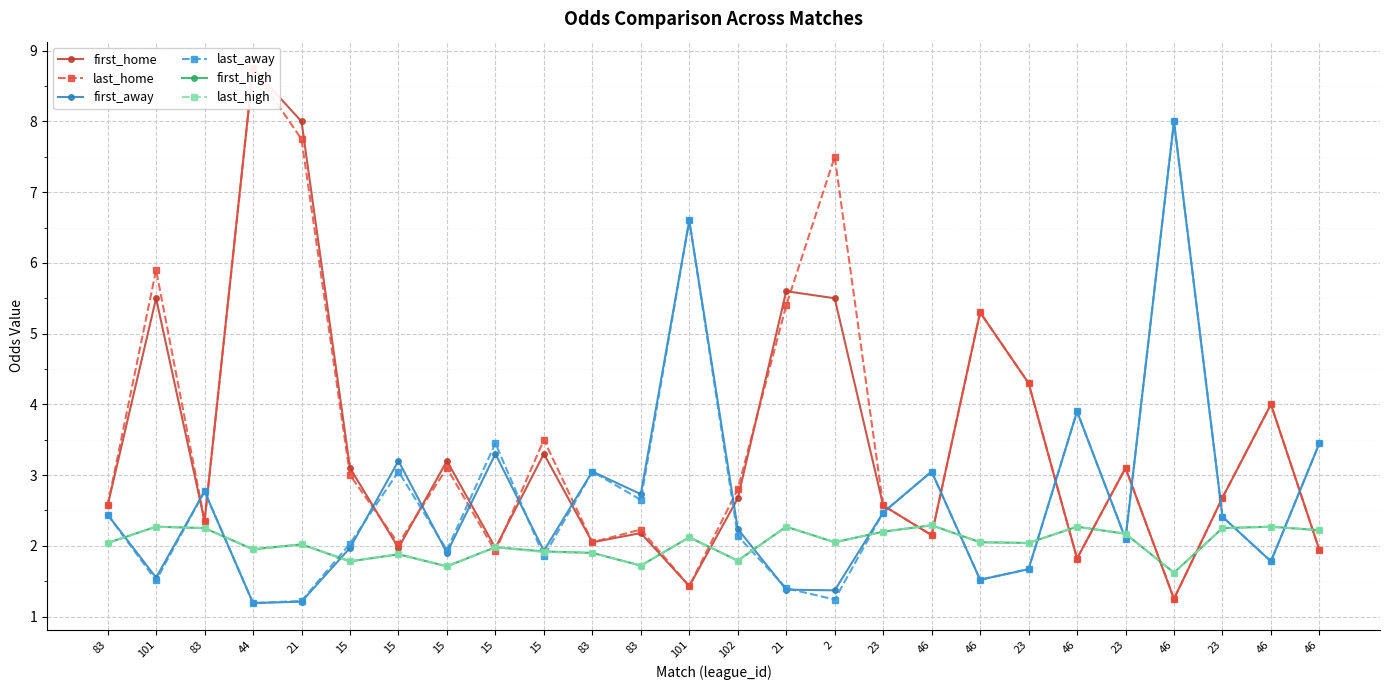

List the labels in order of first_home value, largest first.

44, 21, 21, 101, 2, 46, 23, 46, 15, 15, 15, 23, 23, 102, 83, 23, 83, 83, 46, 83, 15, 15, 46, 46, 101, 46